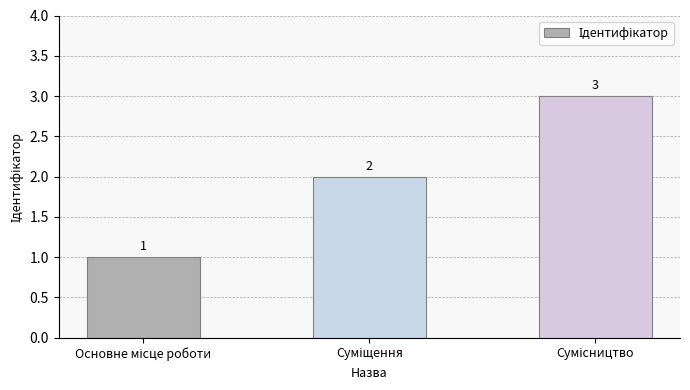

What is the value of the 2nd bar from the left?

2